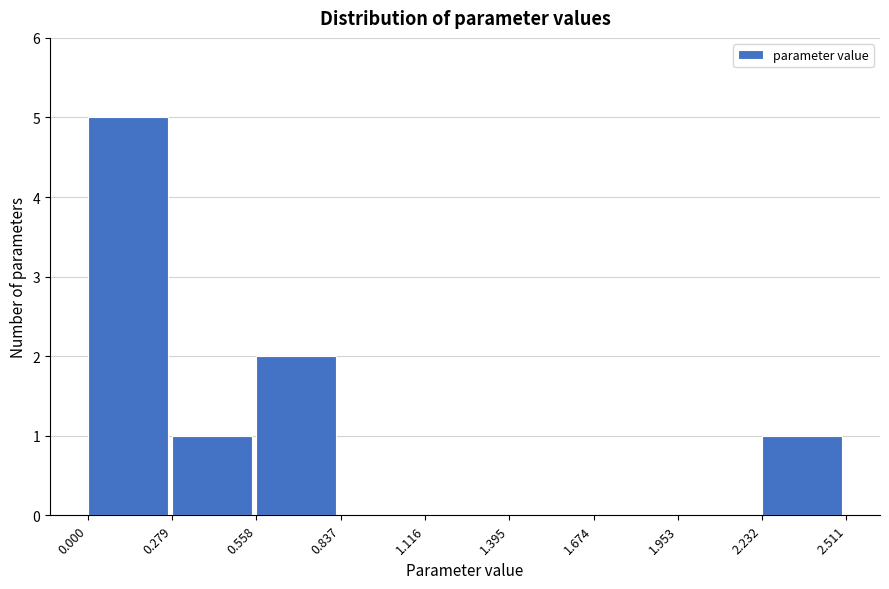

Reading left to right, list every bar in this chart as the range it spans on the x-axis followed by its height. The values are not printed on the chart, so give them approximately, as read against the axis.

0.000 to 0.279: 5
0.279 to 0.558: 1
0.558 to 0.837: 2
0.837 to 1.116: 0
1.116 to 1.395: 0
1.395 to 1.674: 0
1.674 to 1.953: 0
1.953 to 2.232: 0
2.232 to 2.511: 1